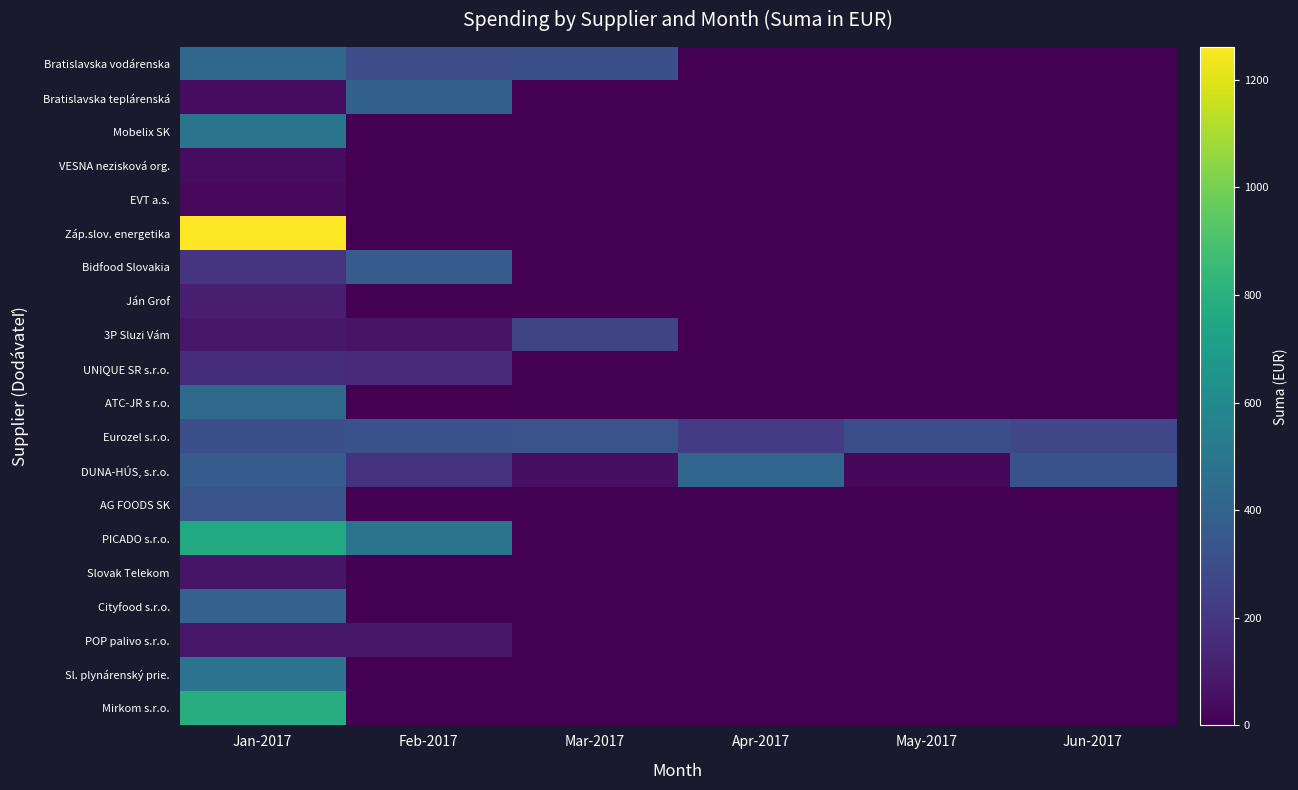

List the series in order of their peak value, highest first.

Záp.slov. energetika, Mirkom s.r.o., PICADO s.r.o., Mobelix SK, Sl. plynárenský prie., ATC-JR s r.o., Bratislavska vodárenska, DUNA-HÚS, s.r.o., Cityfood s.r.o., Bratislavska teplárenská, Bidfood Slovakia, AG FOODS SK, Eurozel s.r.o., 3P Sluzi Vám, UNIQUE SR s.r.o., Ján Grof, POP palivo s.r.o., Slovak Telekom, VESNA nezisková org., EVT a.s.